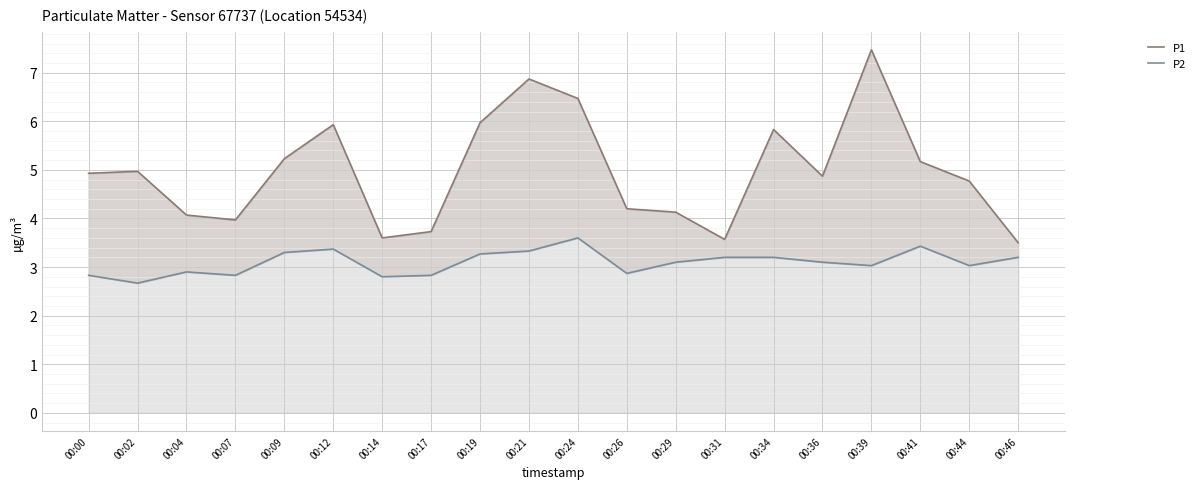

Between 00:34 and 00:41, which series saw the biggest shift?

P1